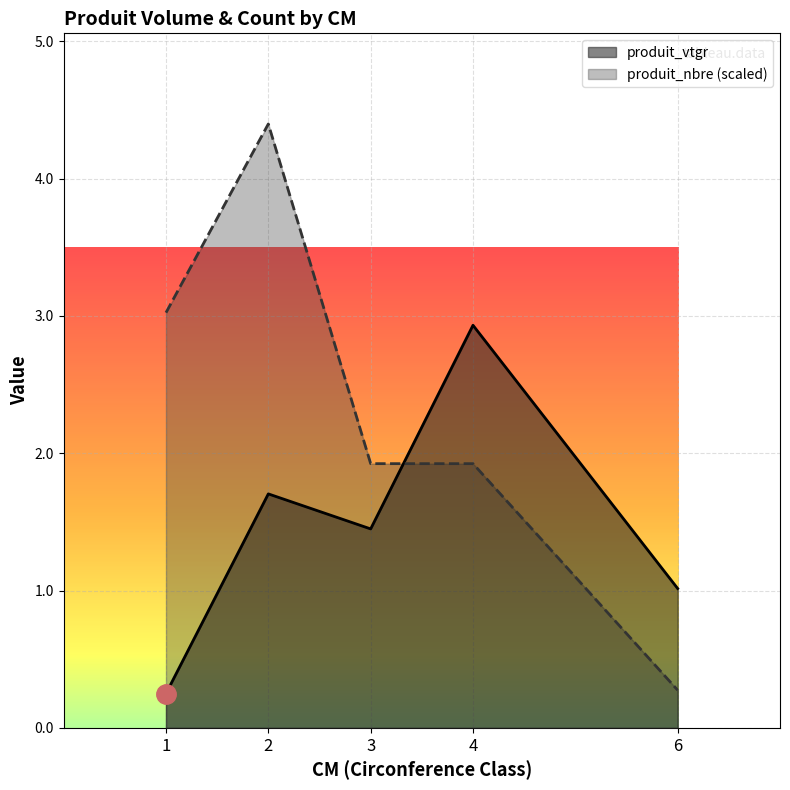

Rank the categories by produit_nbre (scaled) value from lowest to highest.

6, 3, 4, 1, 2